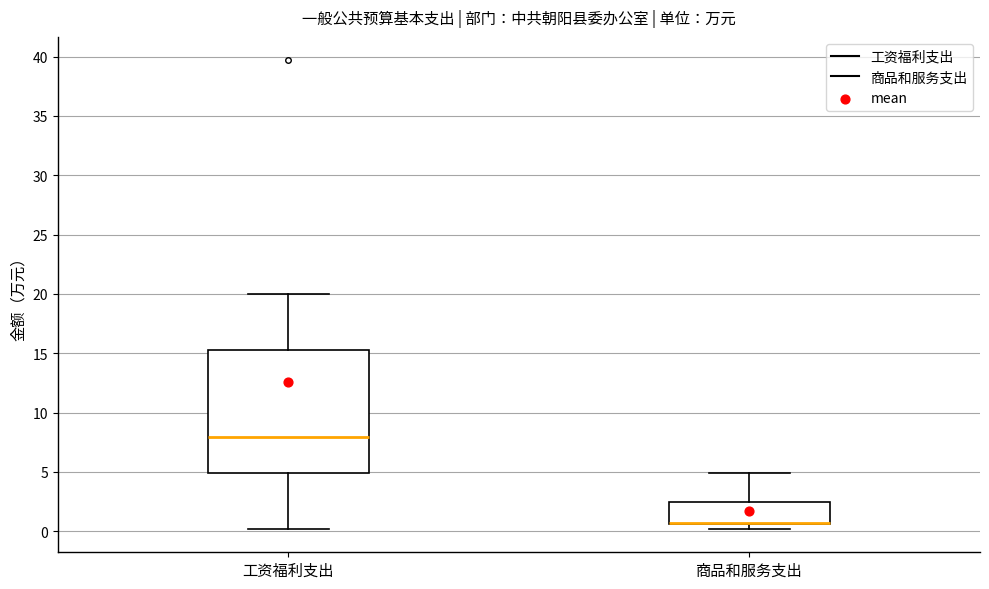

Reading left to right, read every box against the y-axis: the position of its median line, the range the box covers, and the ends of its whiskers. The values are not printed on the chart, so give them approximately, as read against the axis.

工资福利支出: median 8.0, box 5.0 to 15.5, whiskers 0.0 to 20.0
商品和服务支出: median 0.5 (drawn on the box's lower edge), box 0.5 to 2.5, whiskers 0.0 to 5.0